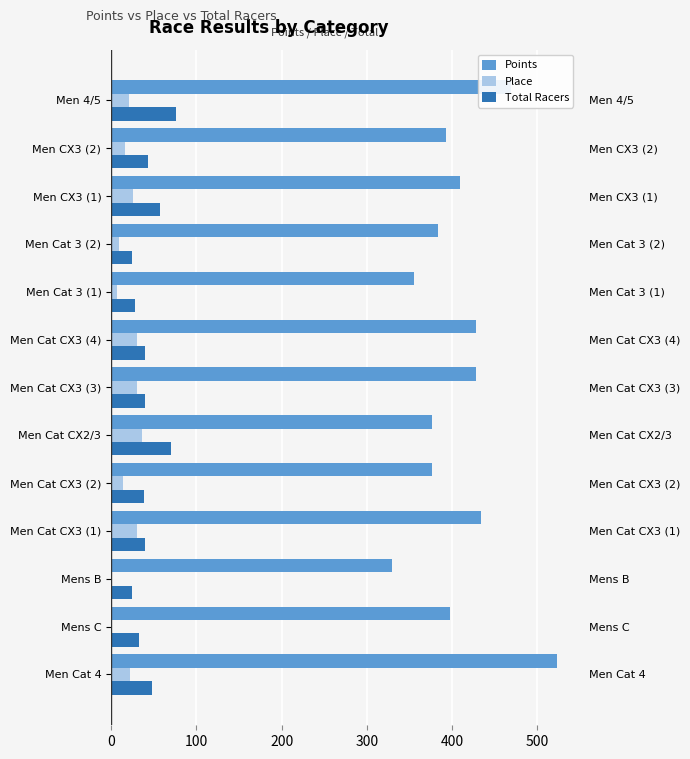

How many groups of bars are there?

13